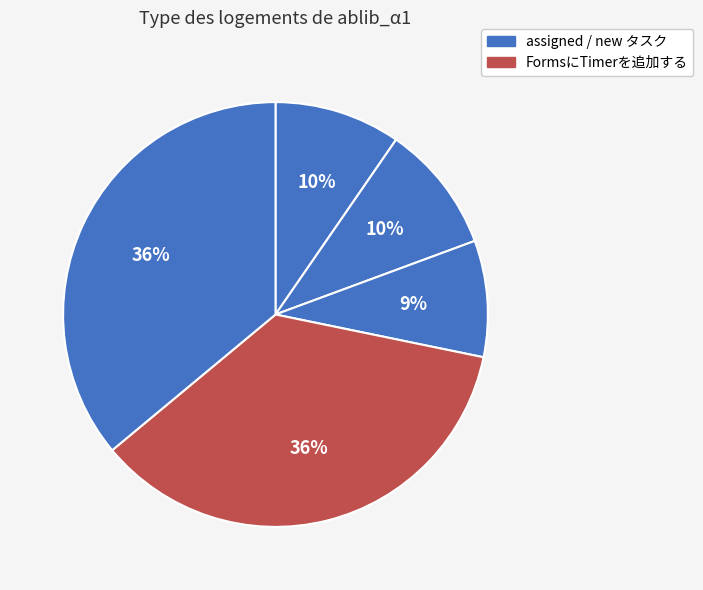

Count the number of slices in the pie.

5